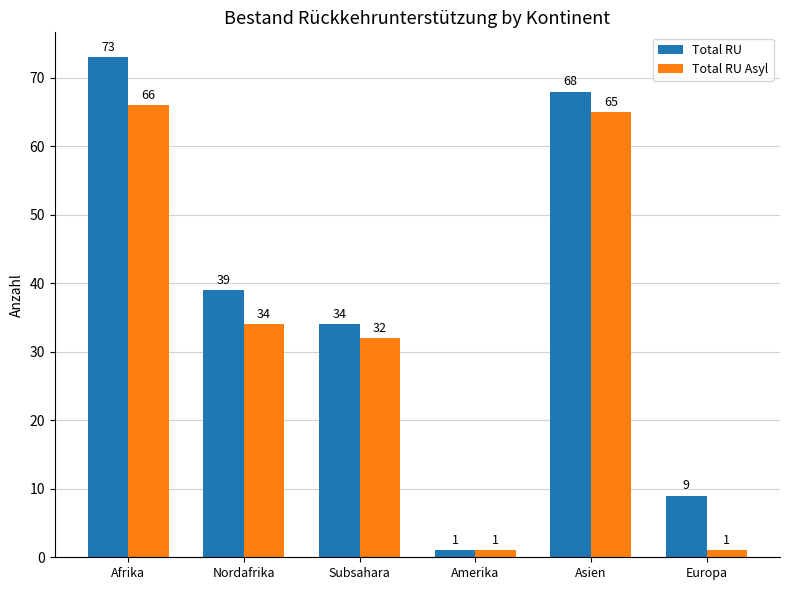

What is the highest value of the Total RU series?

73